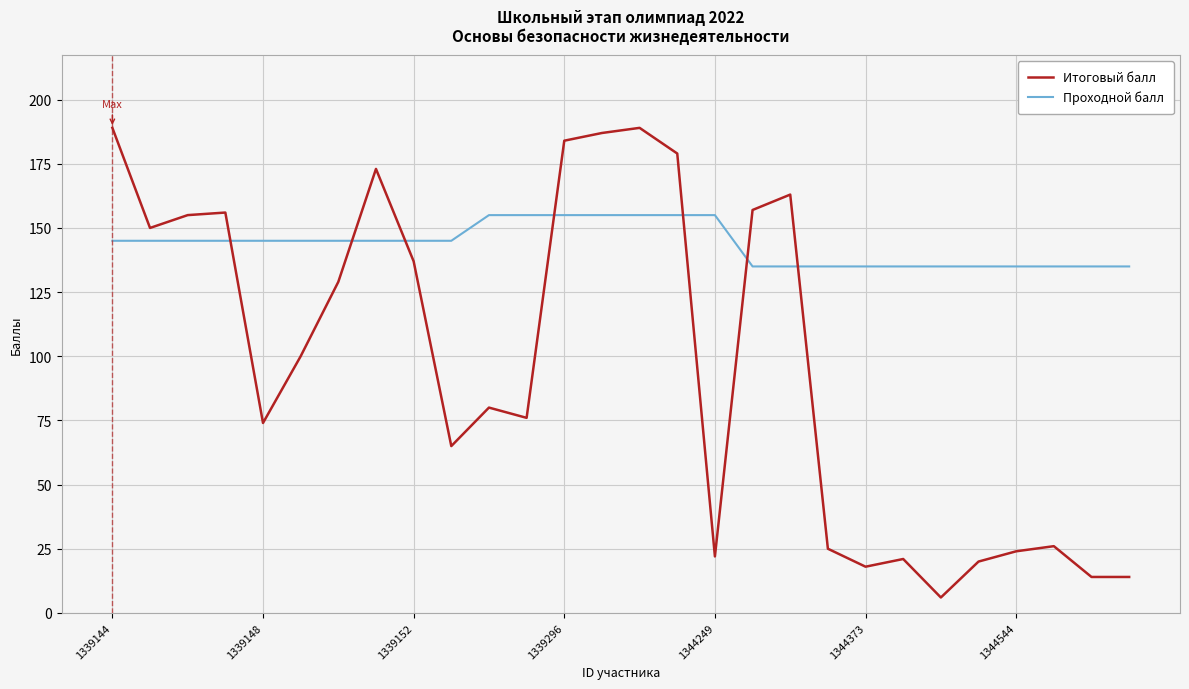

What is the difference between the maximum and minimum values in the Проходной балл series?

20